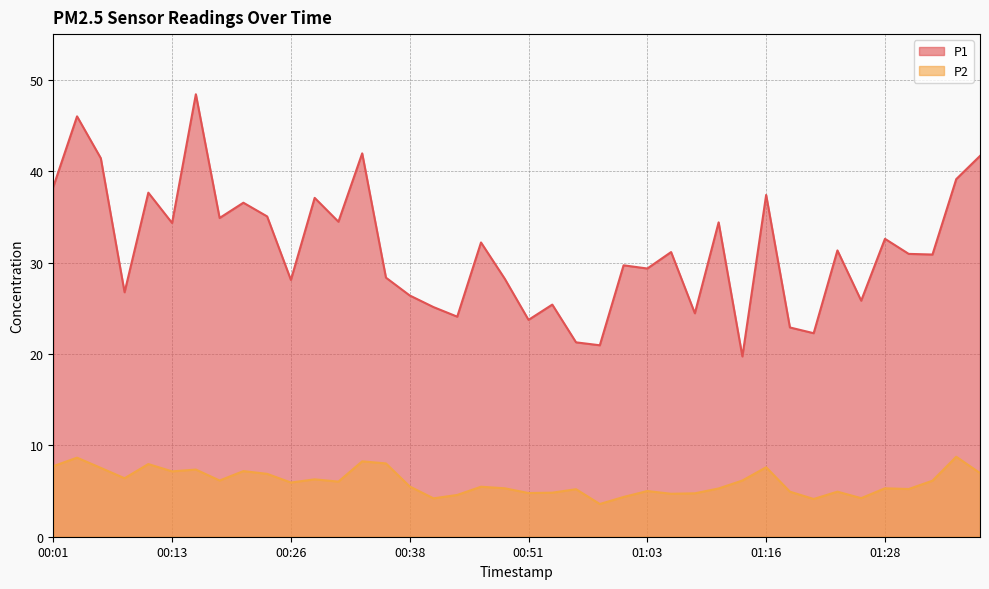

Where is the first local minimum for P2?

00:08